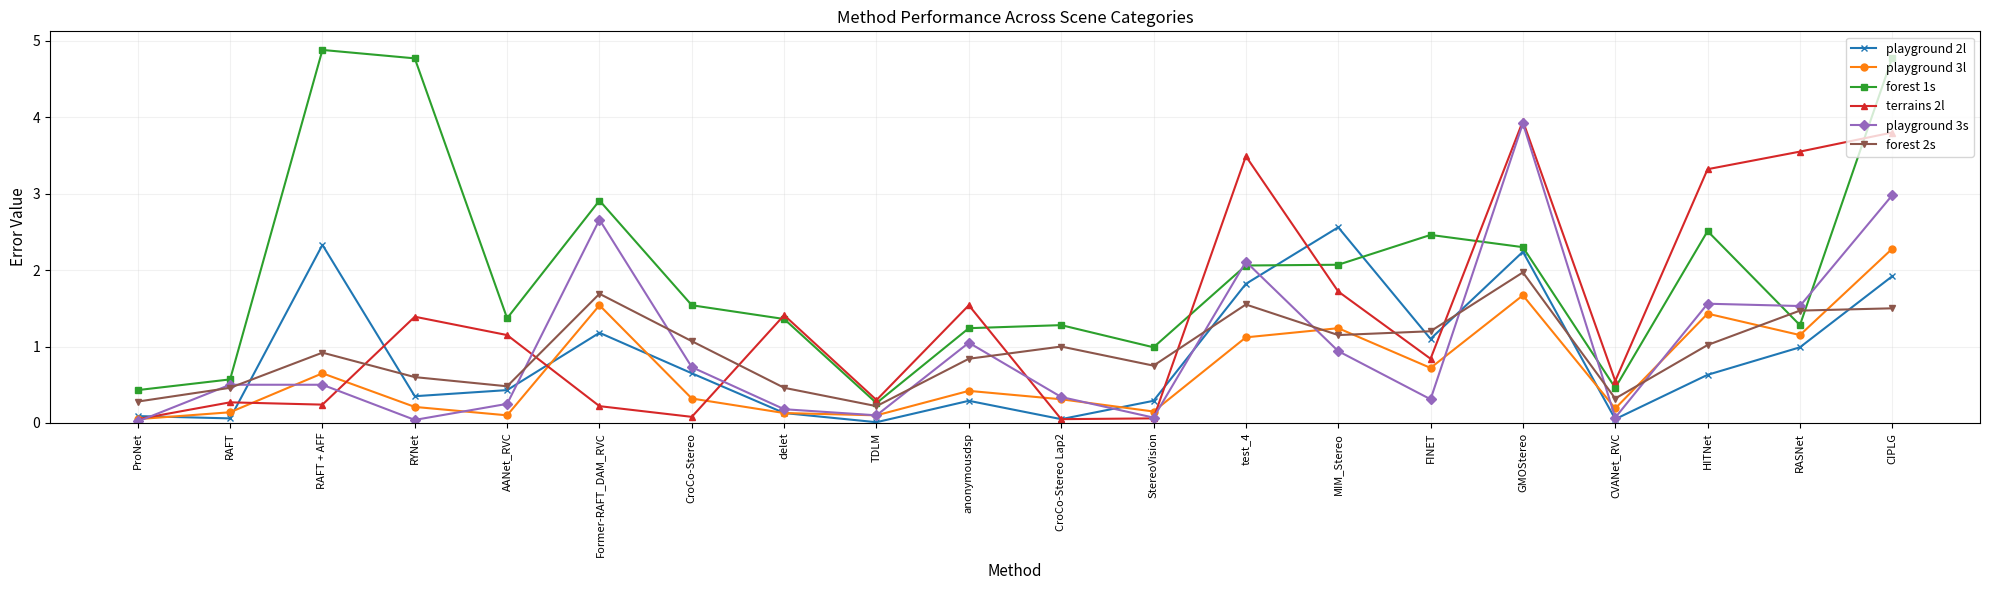

Which series has the largest total across all categories?

forest 1s